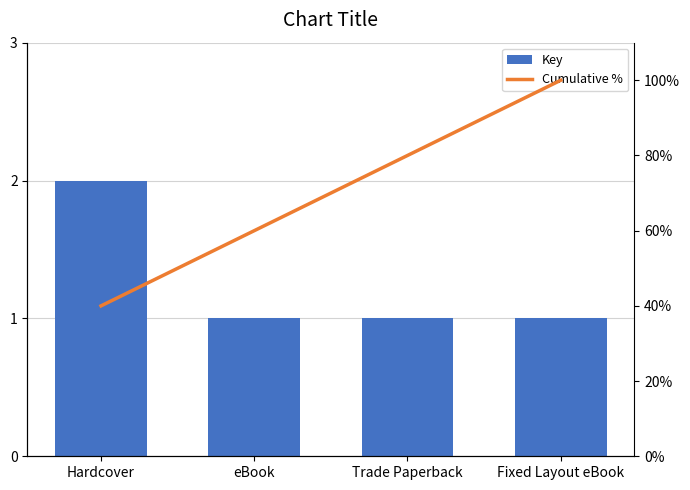

What position from the left is Hardcover?

1